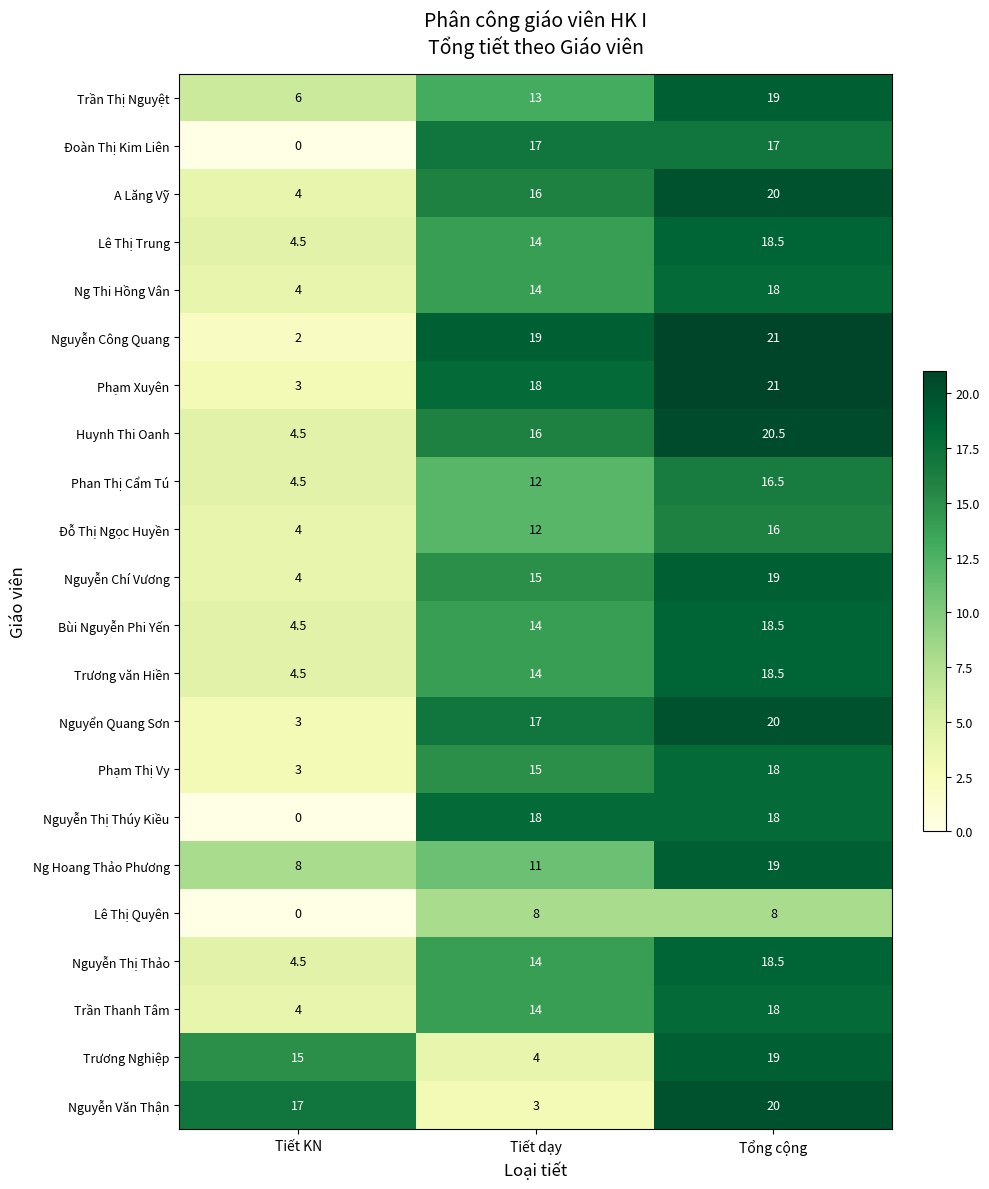

Which label corresponds to the largest value in the chart?

Tổng cộng